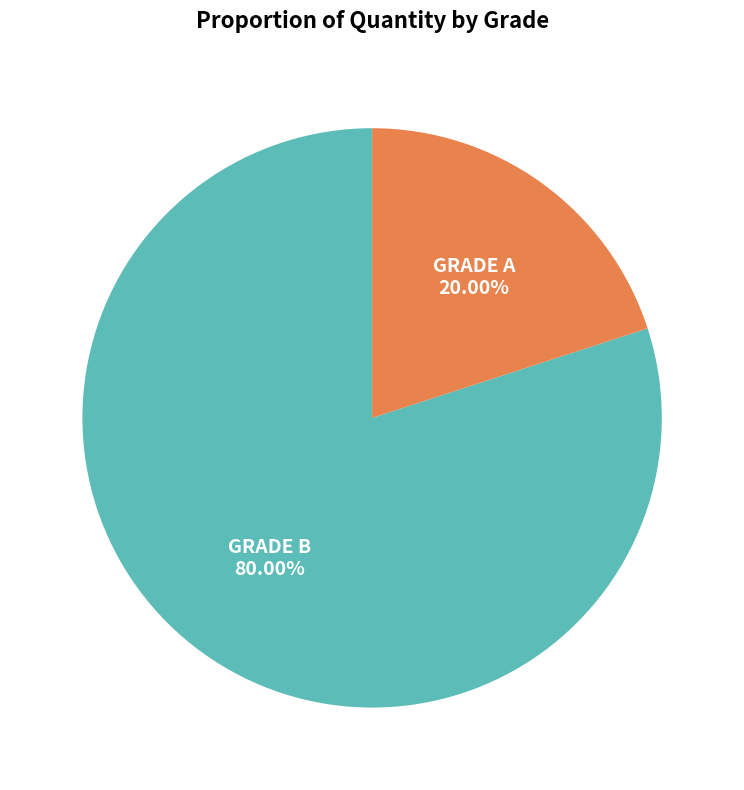

What percentage is NOT represented by GRADE B?

20.0%